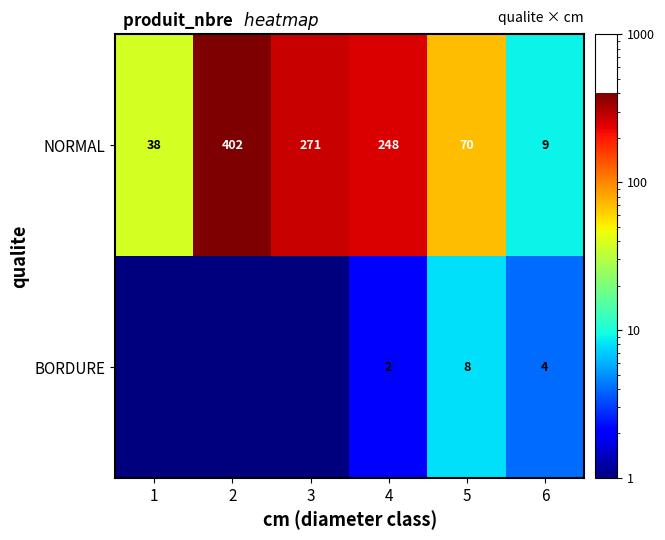

At which label does NORMAL first exceed 248?

2